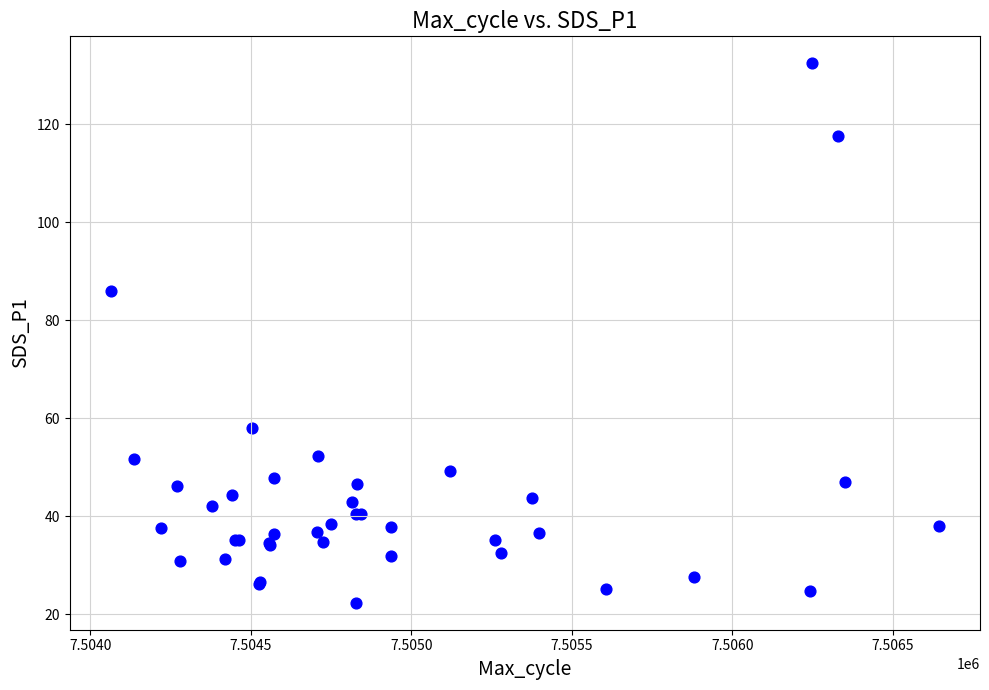

What Y value in the scatter plot is closest to 77?

86.0